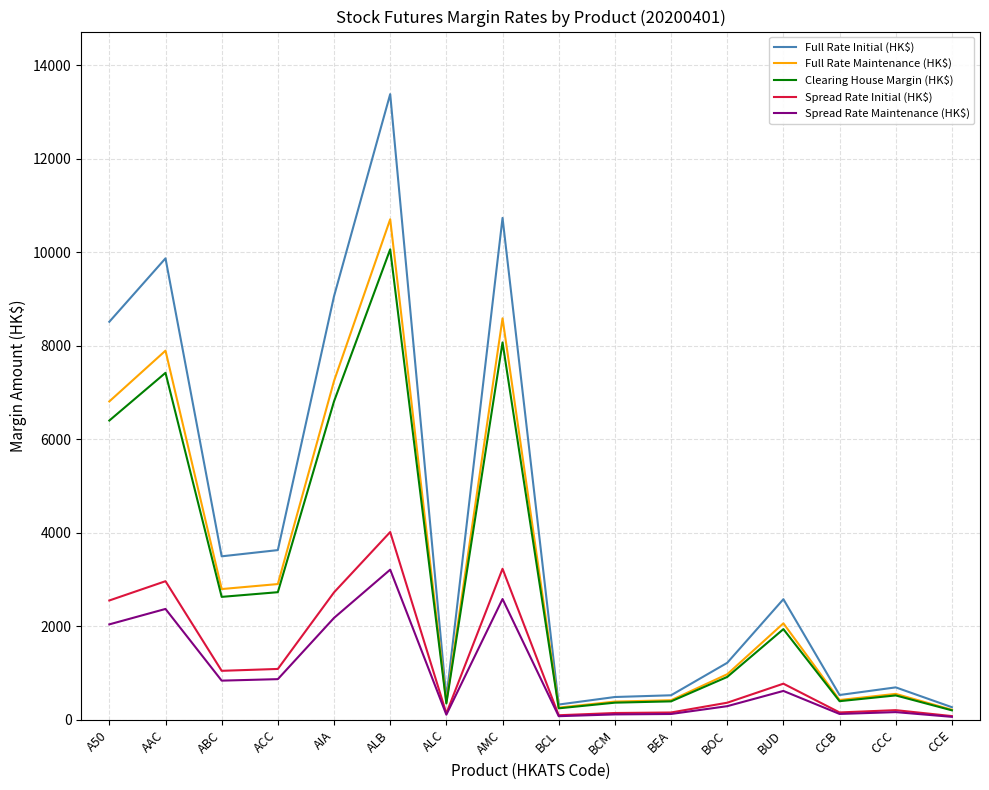

At which category is the sum across all series the highest?

ALB